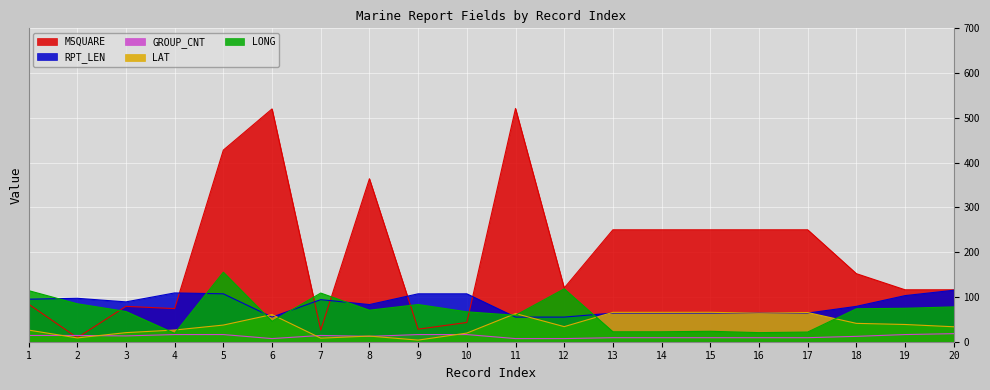

How many times do GROUP_CNT and MSQUARE cross each other?

2